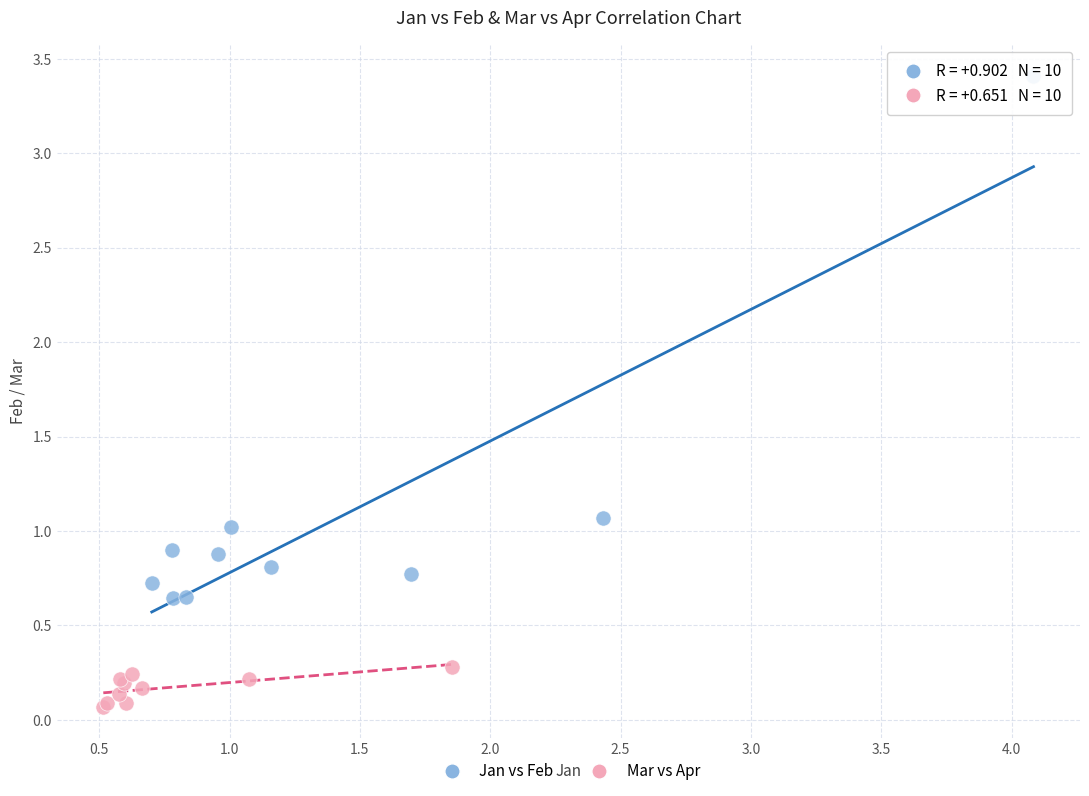

Which series reaches the maximum Y coordinate?

Jan vs Feb